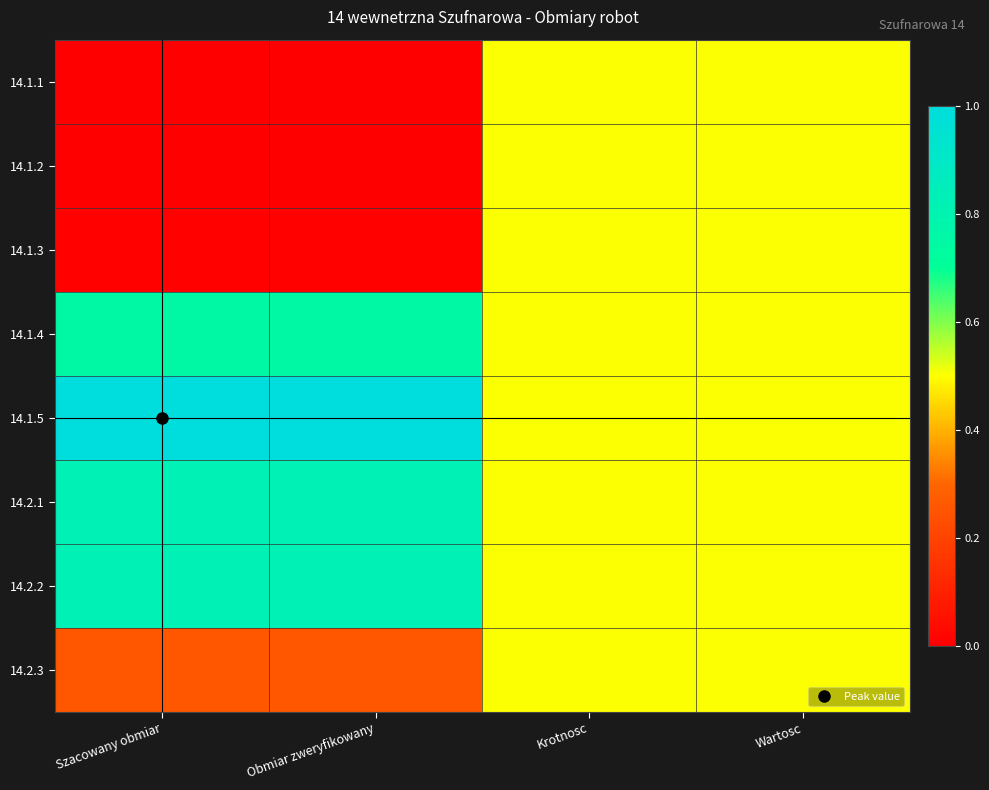

Count the number of categories in the chart.

4